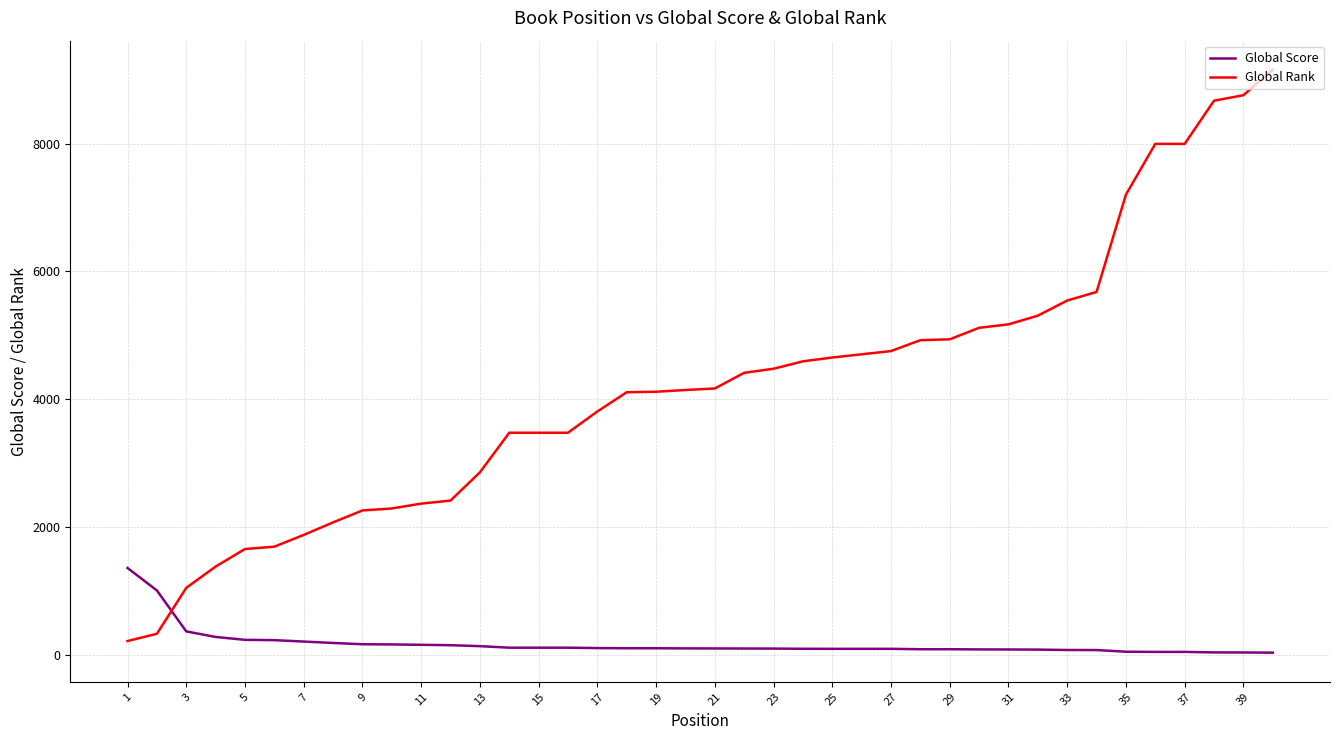

What is the highest value of the Global Score series?

1356